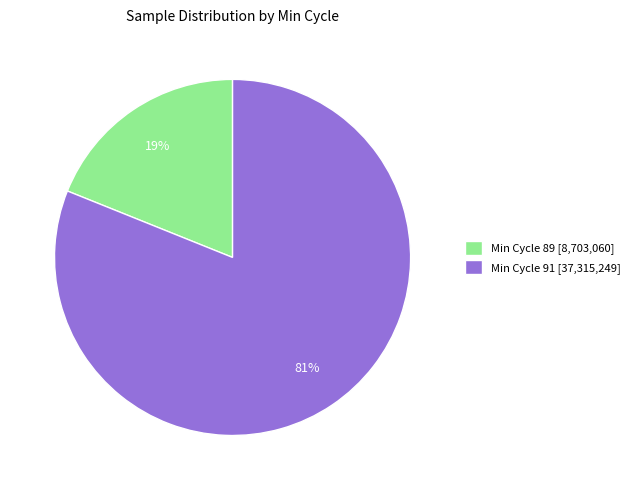

Is it true that Min Cycle 91 [37,315,249] is 81% of the pie?

True